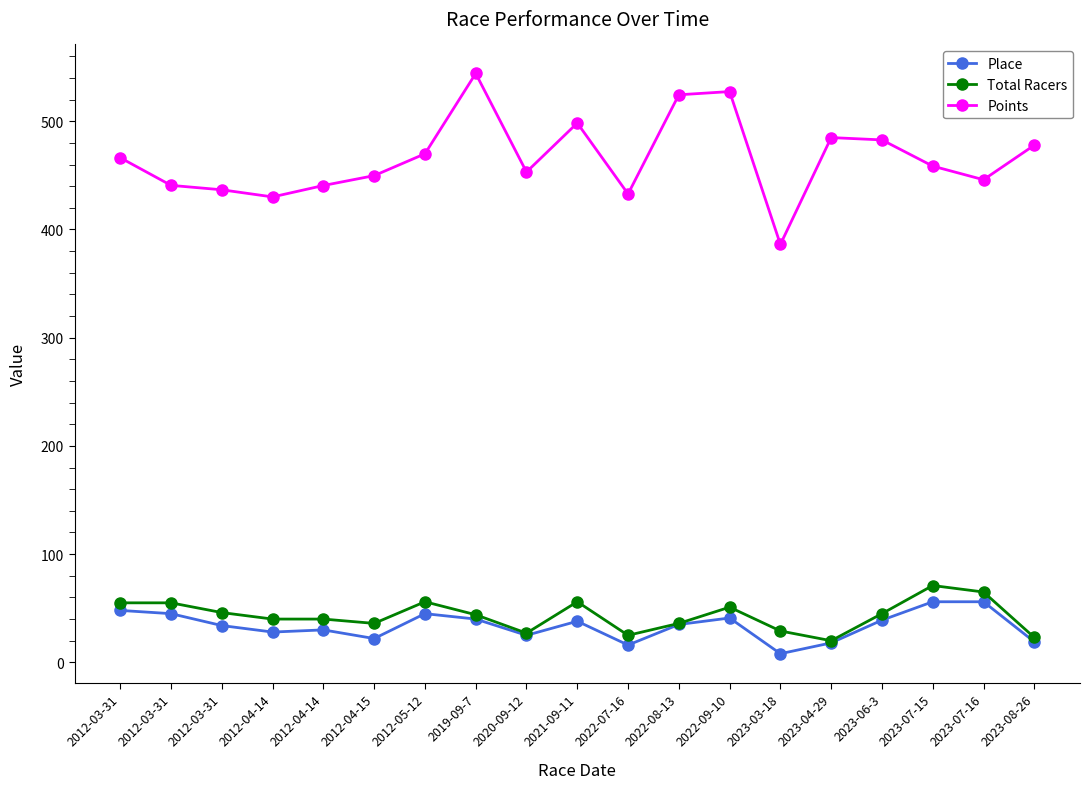

What are all the series names shown in the legend?

Place, Total Racers, Points